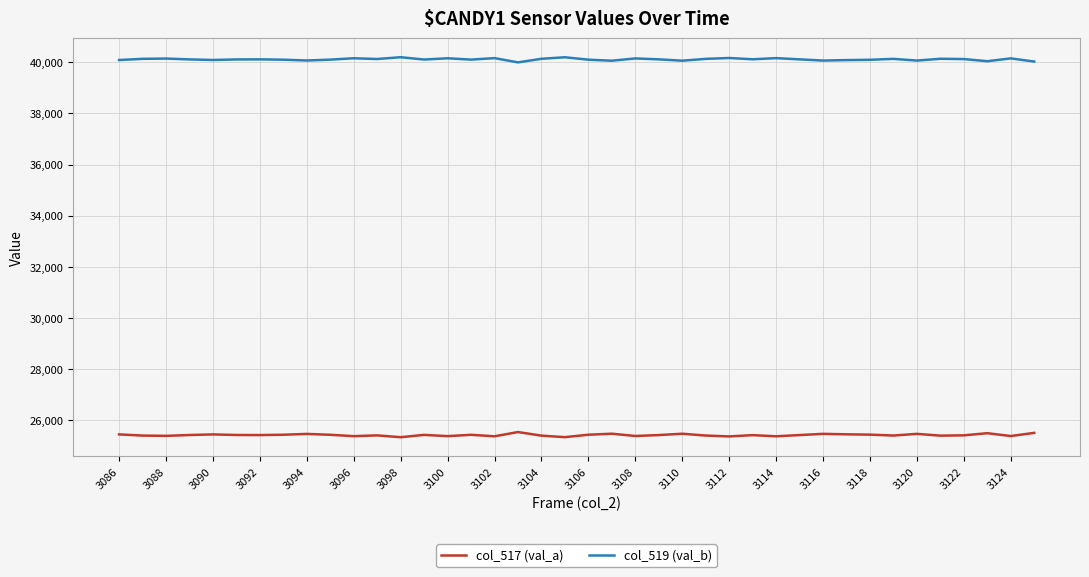

List the series in order of their peak value, highest first.

col_519 (val_b), col_517 (val_a)